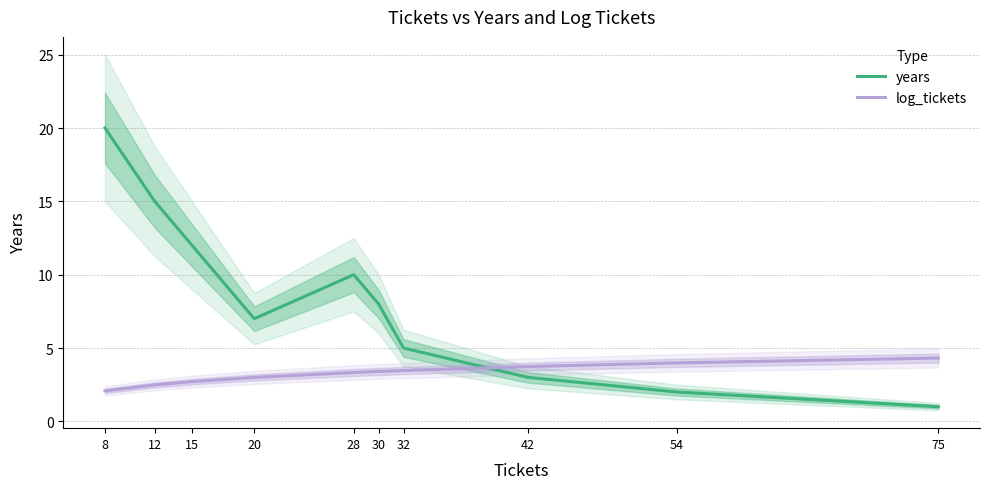

List the series in order of their peak value, lowest first.

log_tickets, years